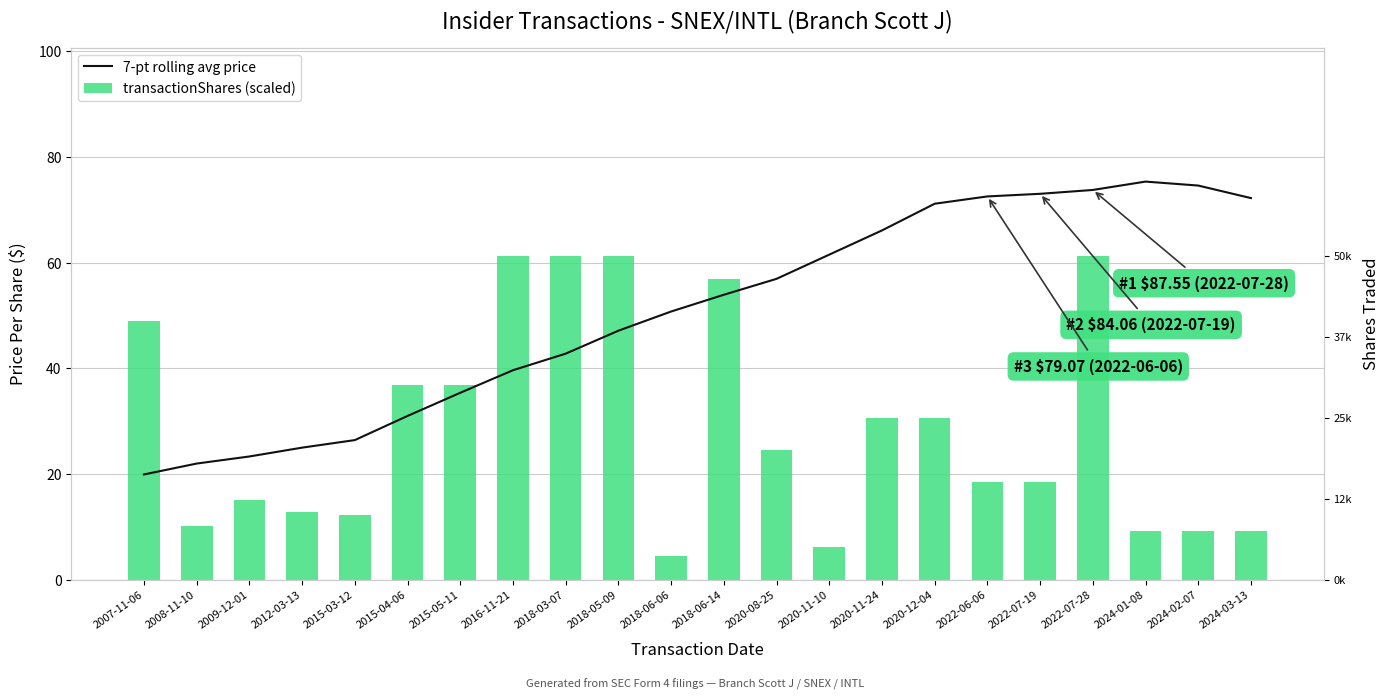

Is the value of transactionShares (scaled) at 2015-05-11 greater than the value of 7-pt rolling avg price at 2022-07-28?

No